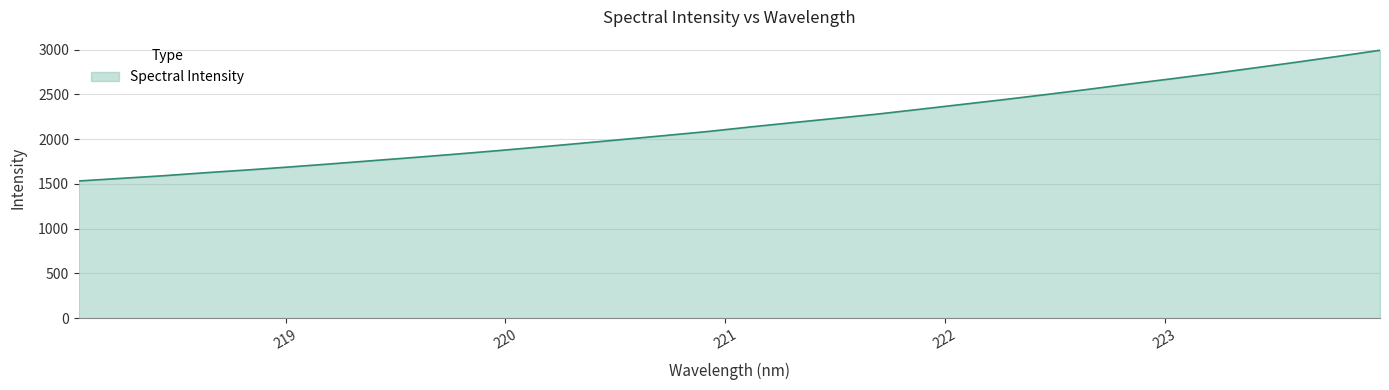

How many lines are shown in the chart?

1